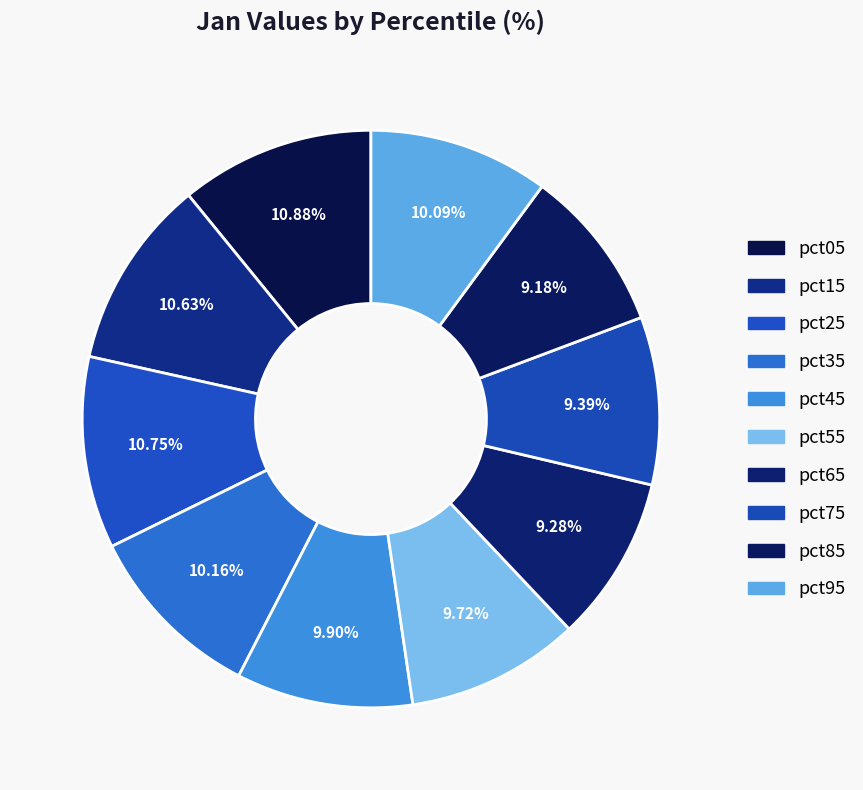

How many segments does this pie chart have?

10